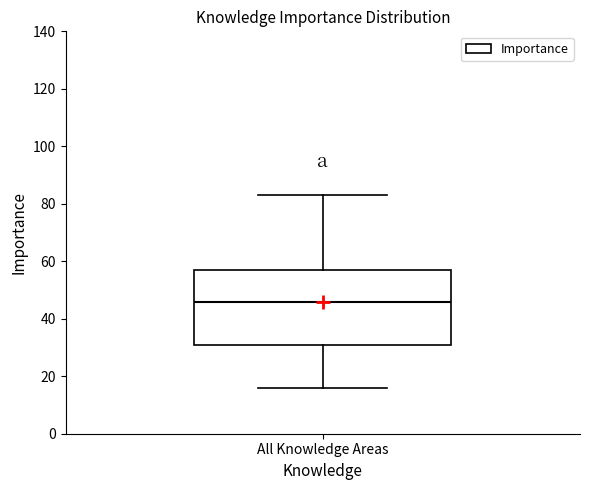

Transcribe this box plot: give where the median line is, the range the box spans, and where the two whiskers end, as read against the y-axis. The values are not printed on the chart, so give them approximately, as read against the axis.

median 46, box 32 to 58, whiskers 16 to 84